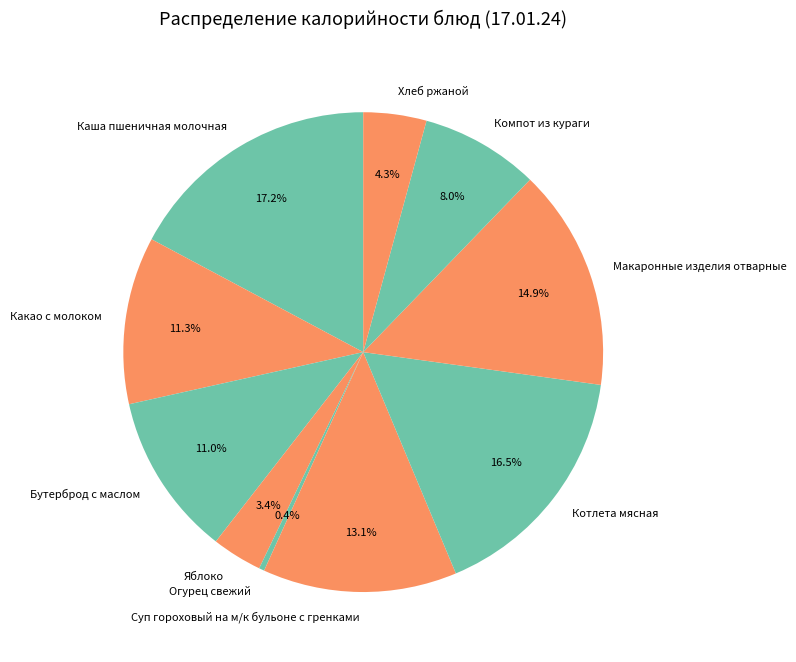

Which slice is the largest?

Каша пшеничная молочная